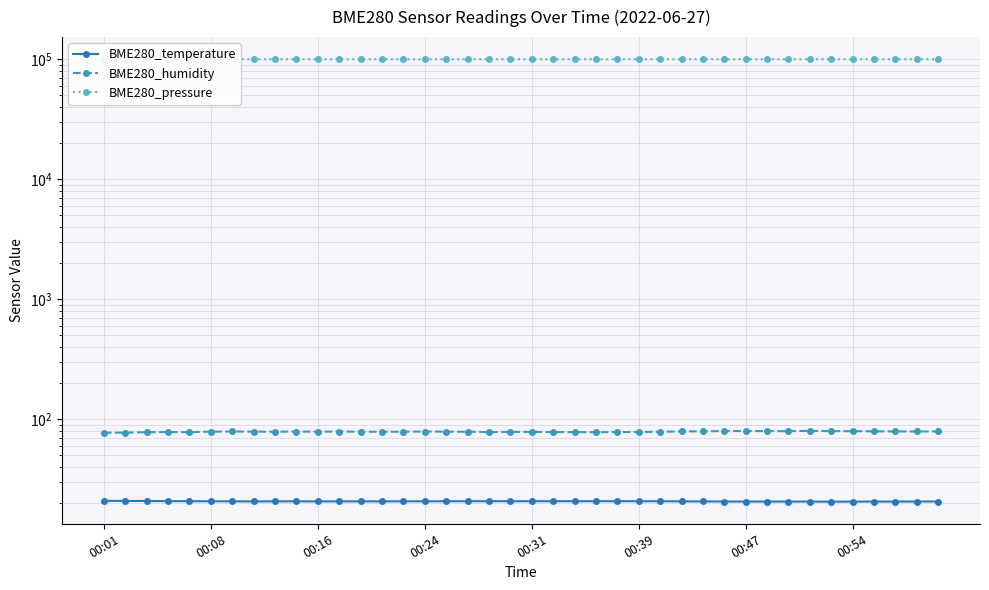

At which category does BME280_temperature reach its first local valley?

00:54